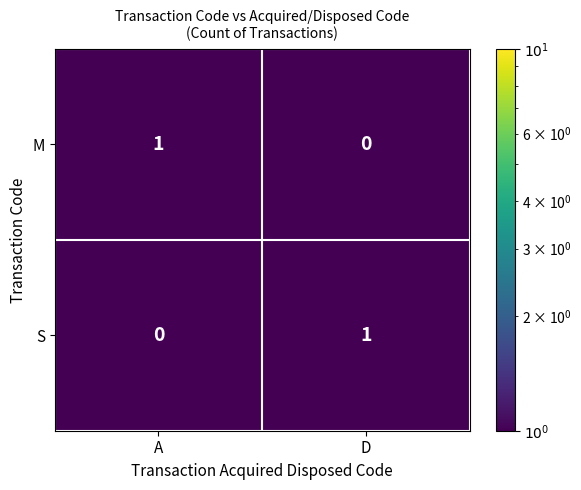

Which category has the lowest value in the M series?

D